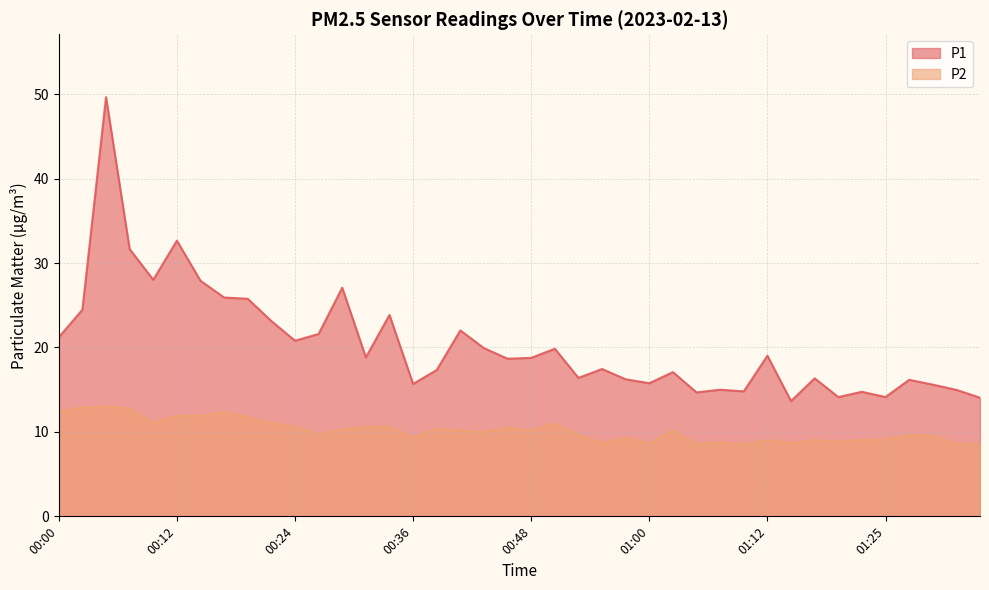

What is the label of the 24th point from the left?

00:55